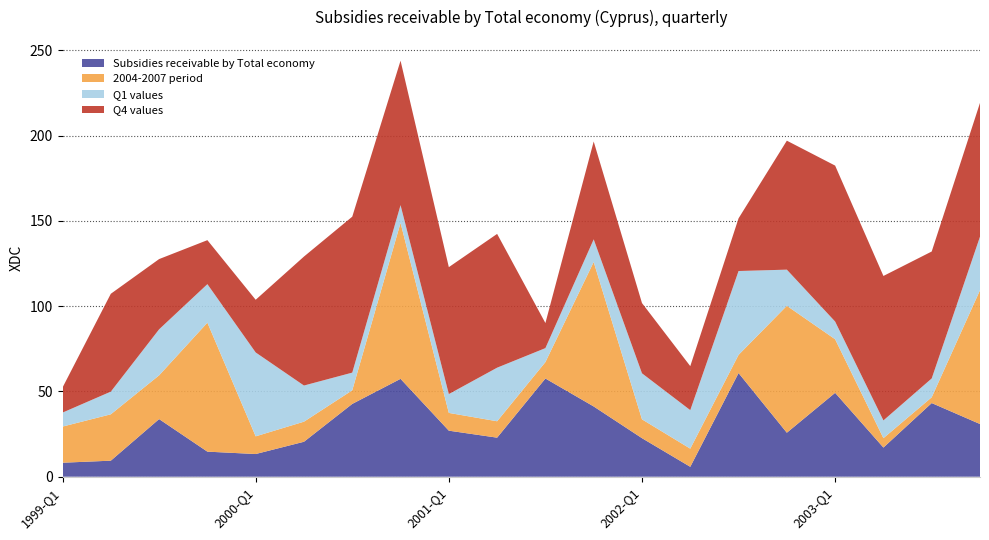

Reading left to right, extract all data points from this chart.

Subsidies receivable by Total economy: 1999-Q1=8.2	1999-Q2=9.4	1999-Q3=33.8	1999-Q4=14.7	2000-Q1=13.3	2000-Q2=20.5	2000-Q3=42.7	2000-Q4=57.4	2001-Q1=27.0	2001-Q2=22.9	2001-Q3=57.6	2001-Q4=41.2	2002-Q1=22.6	2002-Q2=5.8	2002-Q3=60.8	2002-Q4=25.8	2003-Q1=49.2	2003-Q2=17.1	2003-Q3=43.2	2003-Q4=30.9
2004-2007 period: 1999-Q1=21.2	1999-Q2=27.2	1999-Q3=25.6	1999-Q4=75.7	2000-Q1=10.4	2000-Q2=11.8	2000-Q3=8.0	2000-Q4=91.5	2001-Q1=10.4	2001-Q2=9.6	2001-Q3=9.6	2001-Q4=84.7	2002-Q1=11.1	2002-Q2=10.7	2002-Q3=10.7	2002-Q4=74.5	2003-Q1=31.4	2003-Q2=5.5	2003-Q3=3.4	2003-Q4=78.5
Q1 values: 1999-Q1=8.2	1999-Q2=13.3	1999-Q3=27.0	1999-Q4=22.6	2000-Q1=49.2	2000-Q2=21.2	2000-Q3=10.4	2000-Q4=10.4	2001-Q1=11.1	2001-Q2=31.4	2001-Q3=8.2	2001-Q4=13.3	2002-Q1=27.0	2002-Q2=22.6	2002-Q3=49.2	2002-Q4=21.2	2003-Q1=10.4	2003-Q2=10.4	2003-Q3=11.1	2003-Q4=31.4
Q4 values: 1999-Q1=14.7	1999-Q2=57.4	1999-Q3=41.2	1999-Q4=25.8	2000-Q1=30.9	2000-Q2=75.7	2000-Q3=91.5	2000-Q4=84.7	2001-Q1=74.5	2001-Q2=78.5	2001-Q3=14.7	2001-Q4=57.4	2002-Q1=41.2	2002-Q2=25.8	2002-Q3=30.9	2002-Q4=75.7	2003-Q1=91.5	2003-Q2=84.7	2003-Q3=74.5	2003-Q4=78.5